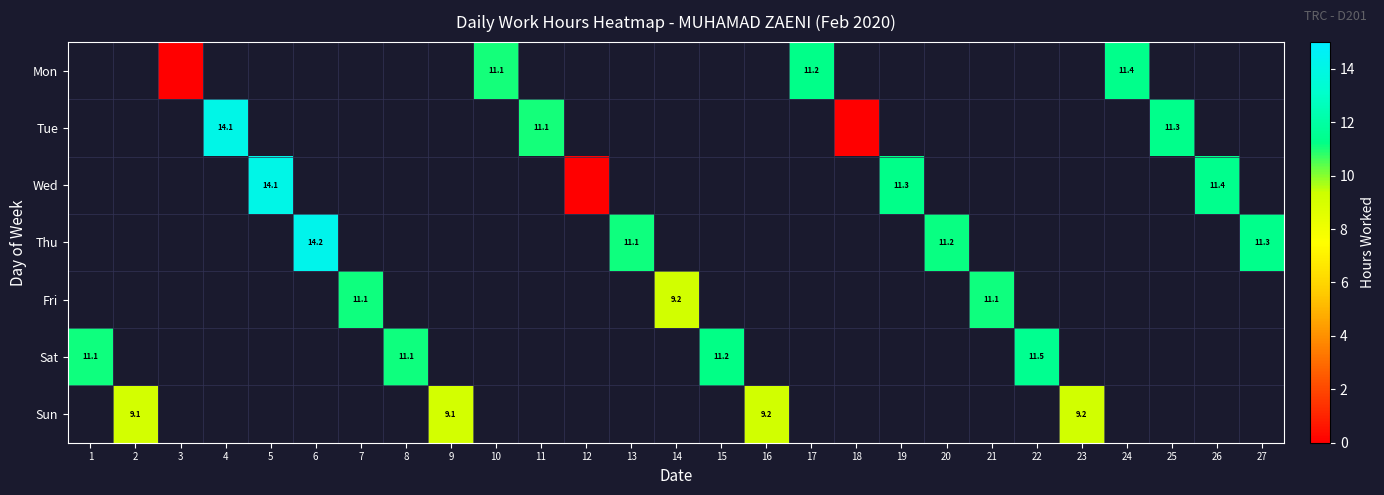

Is it true that Wed equals 16.2 at 19?

False